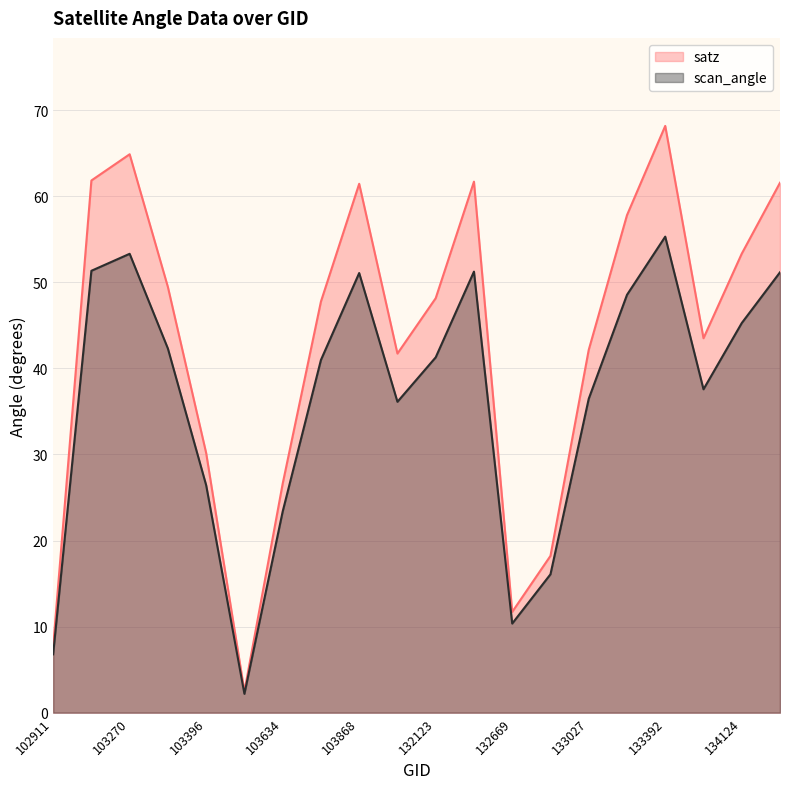

At 103634, list the series in order from largest to smallest.

satz, scan_angle